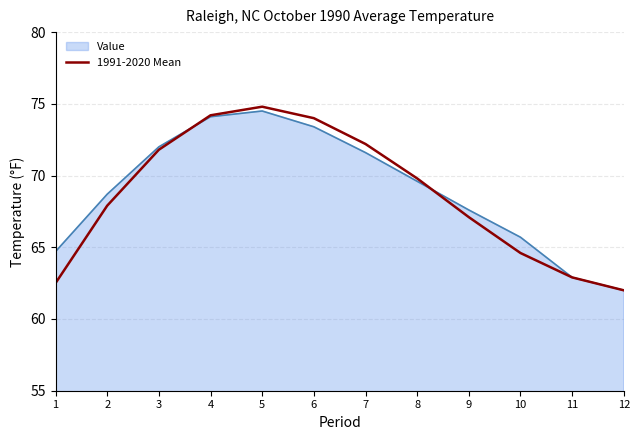

What is the greatest value displayed?

74.8